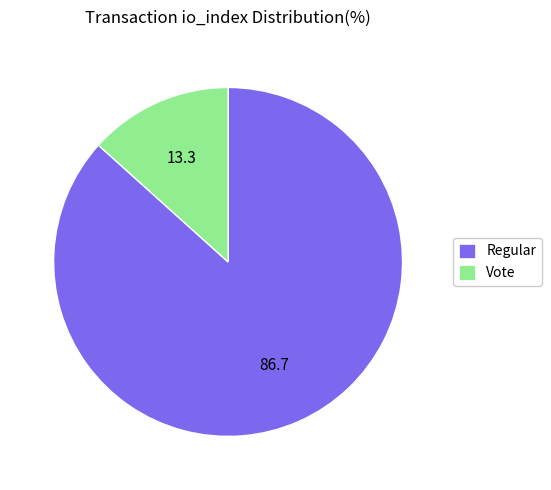

Which category has the smallest portion of the pie?

Vote